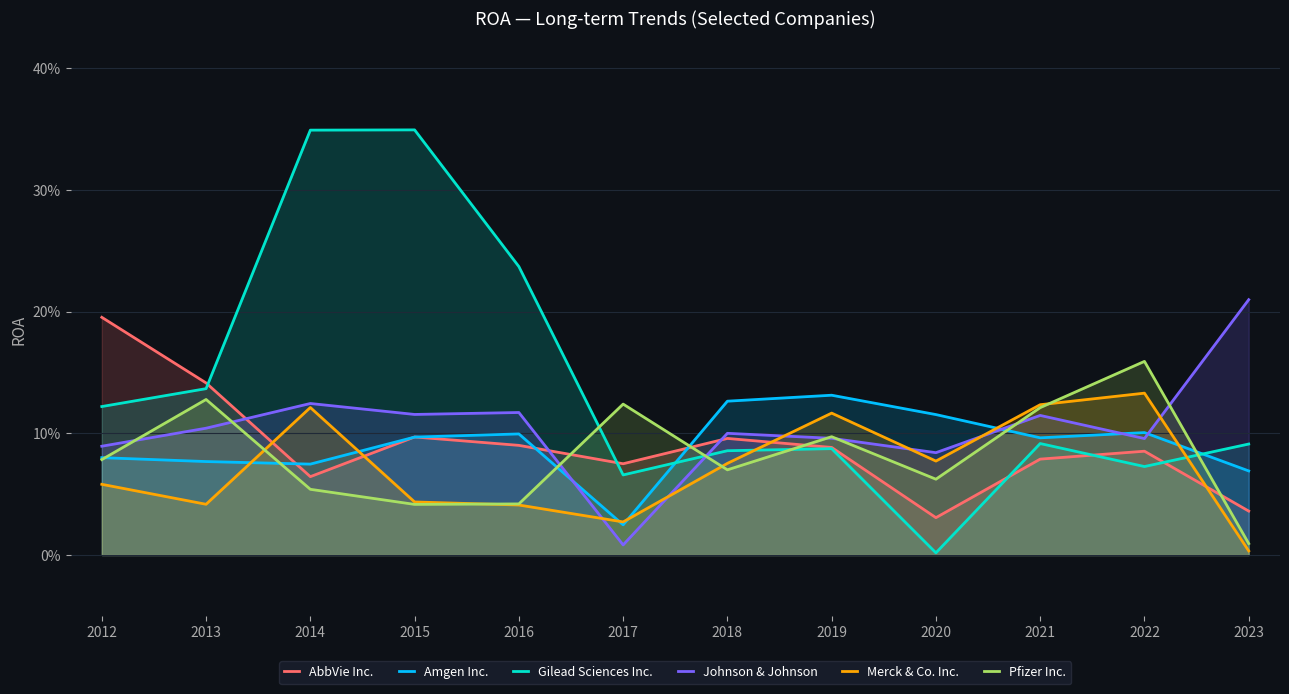

How many times do Gilead Sciences Inc. and Merck & Co. Inc. cross each other?

2